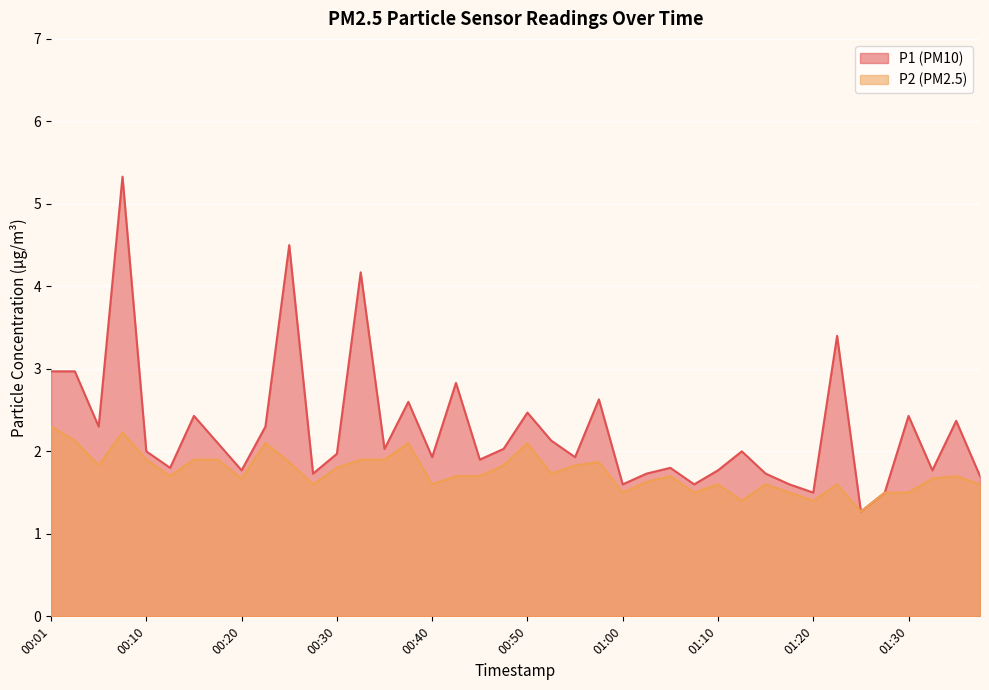

True or false: P2 and P1 intersect in this chart.

False